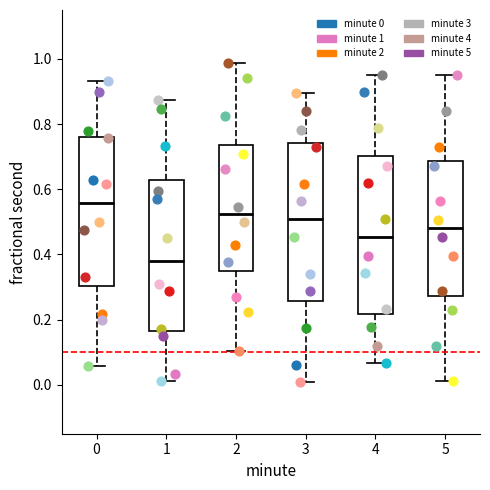

Which box has the highest median line?

0